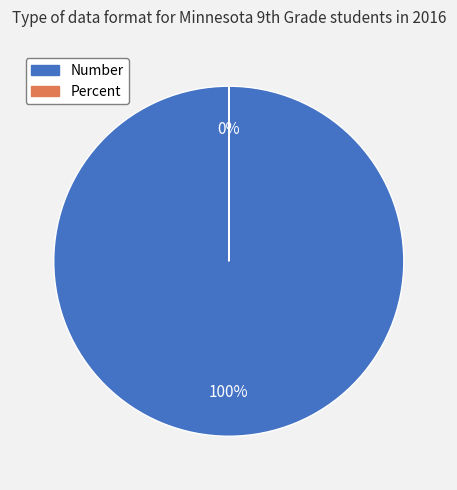

Which category has the biggest portion of the pie?

Number